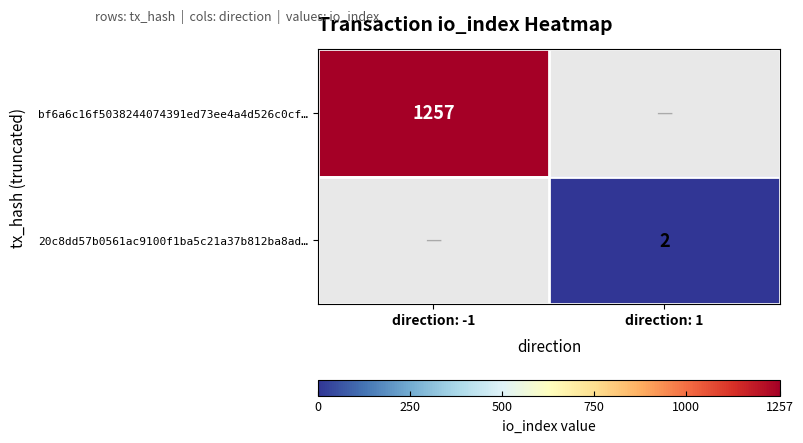

The 20c8dd57b0561ac9100f1ba5c21a37b812ba8ad… series shows 2 at direction: 1. True or false?

True